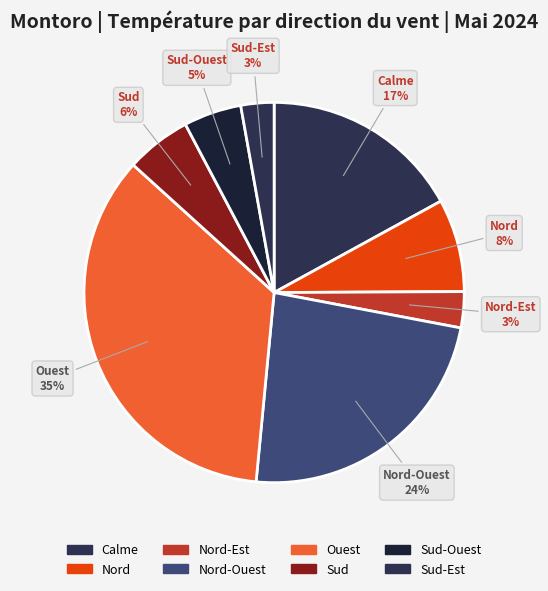

How many segments does this pie chart have?

8